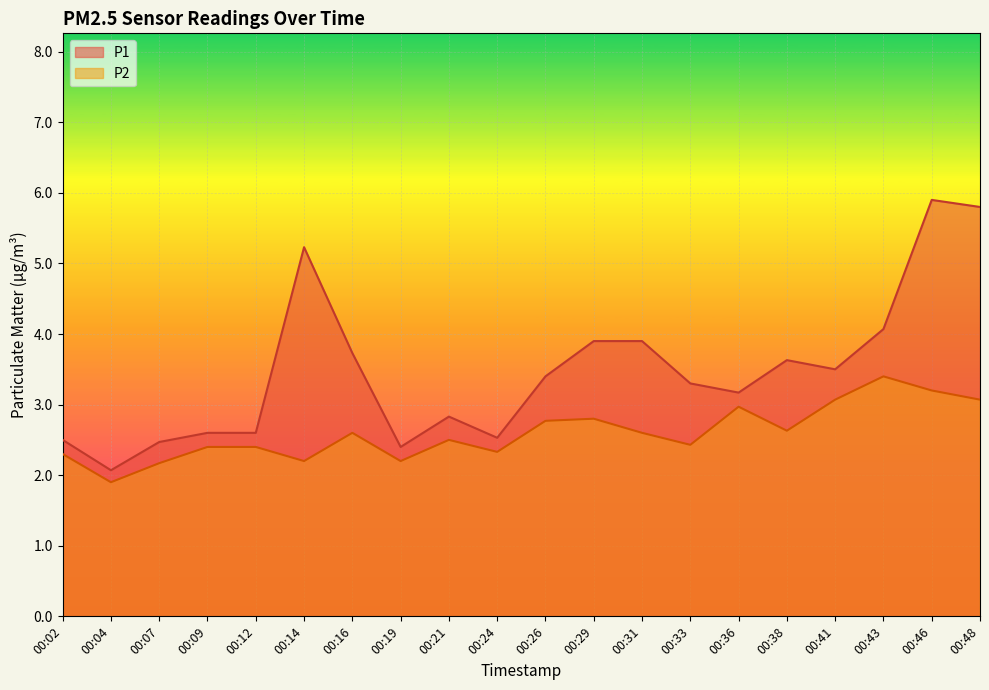

Does the chart display data point markers on the line(s)?

No